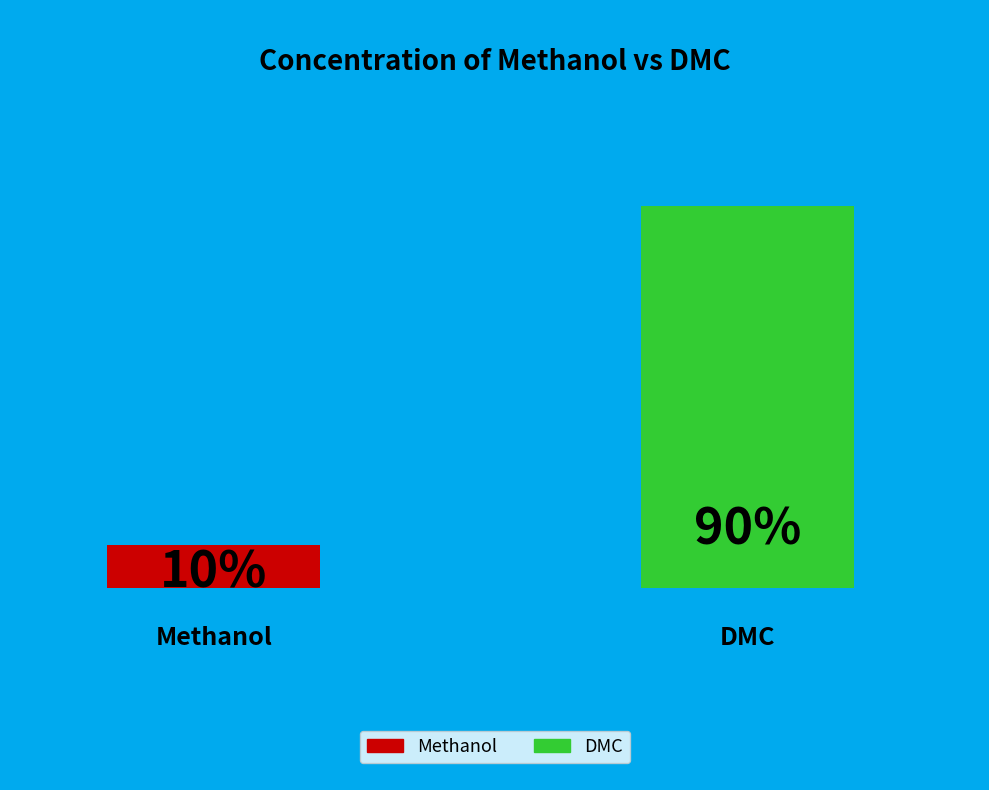

What percentage is the Methanol slice, to the nearest percent?

10%